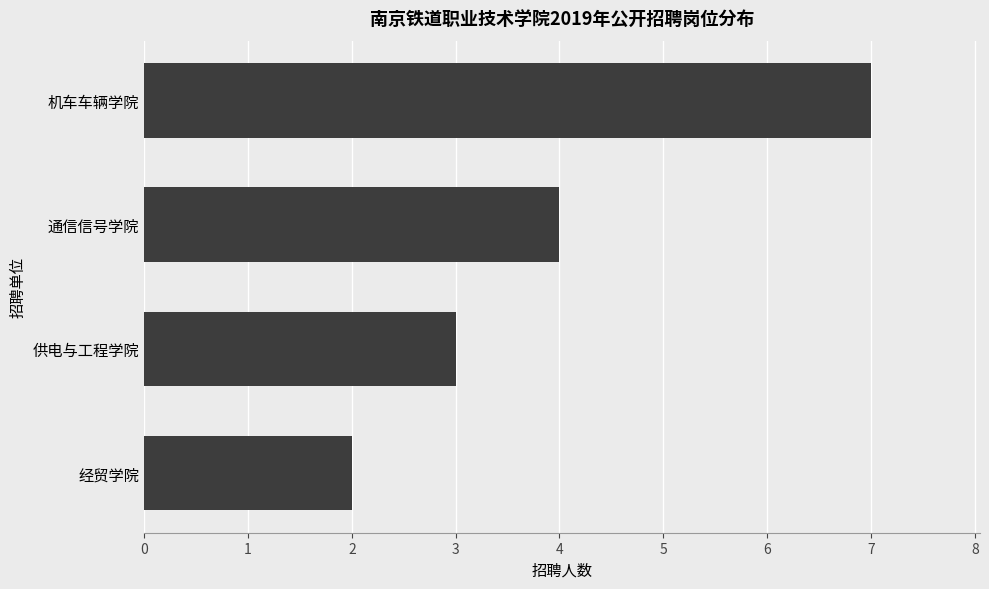

True or false: the data shows 2 at 经贸学院.

True